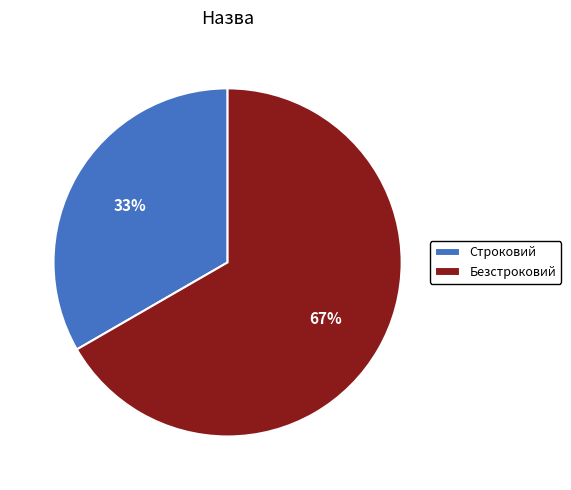

Count the number of slices in the pie.

2